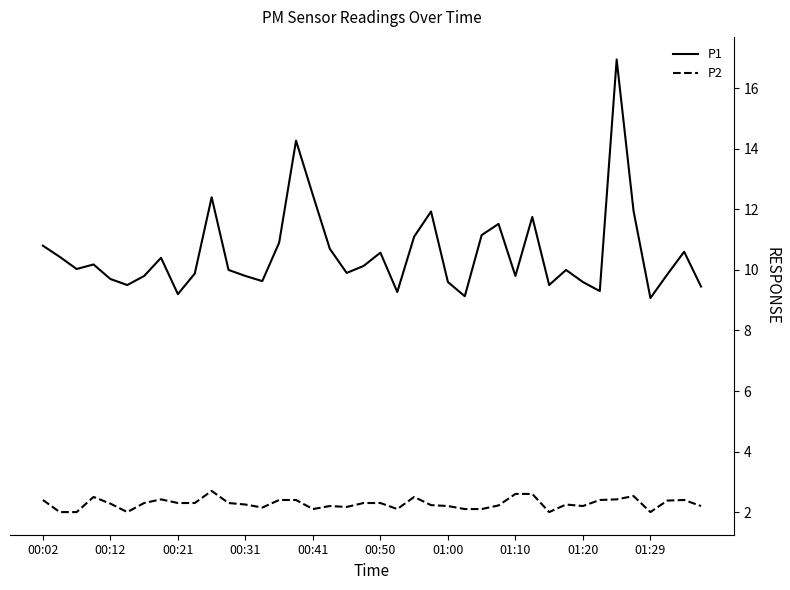

Which series has the largest total across all categories?

P1